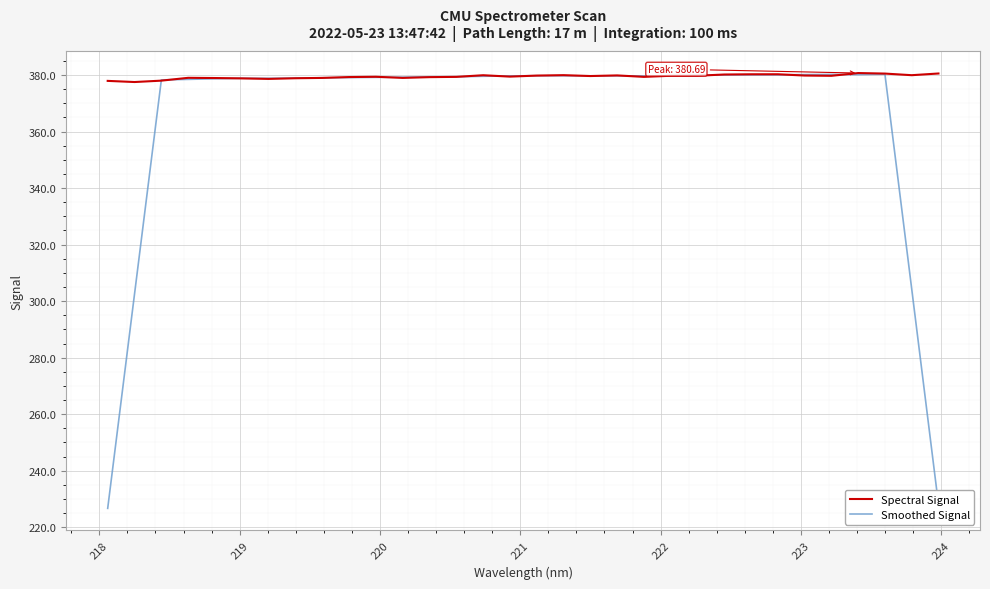

What is the greatest value displayed?

380.7